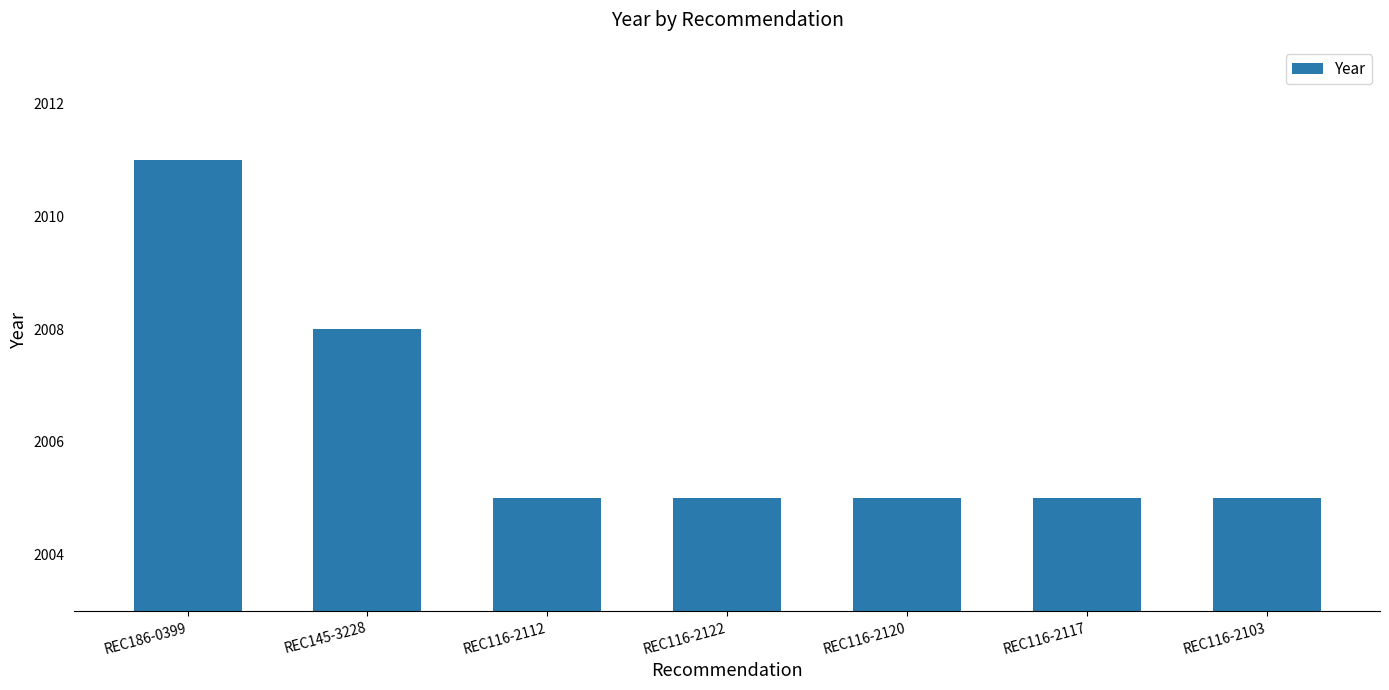

Which category has the highest value across all series?

REC186-0399